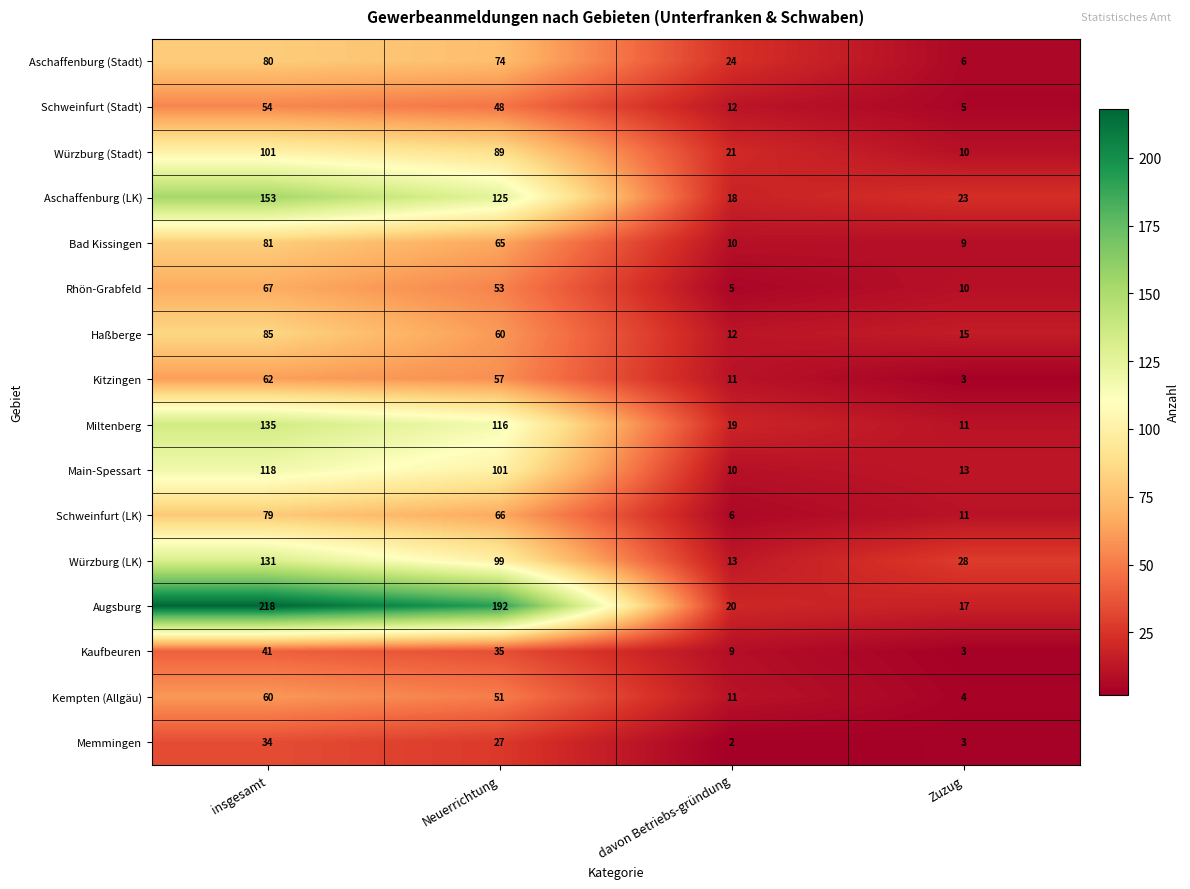

Count the Schweinfurt (Stadt) values in the range 12 to 54.

3